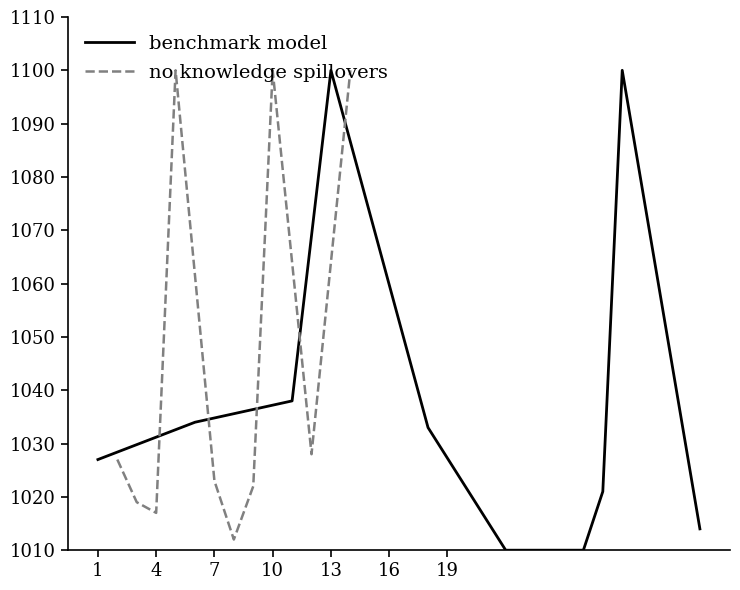

What is the lowest value of the benchmark model series?

1010